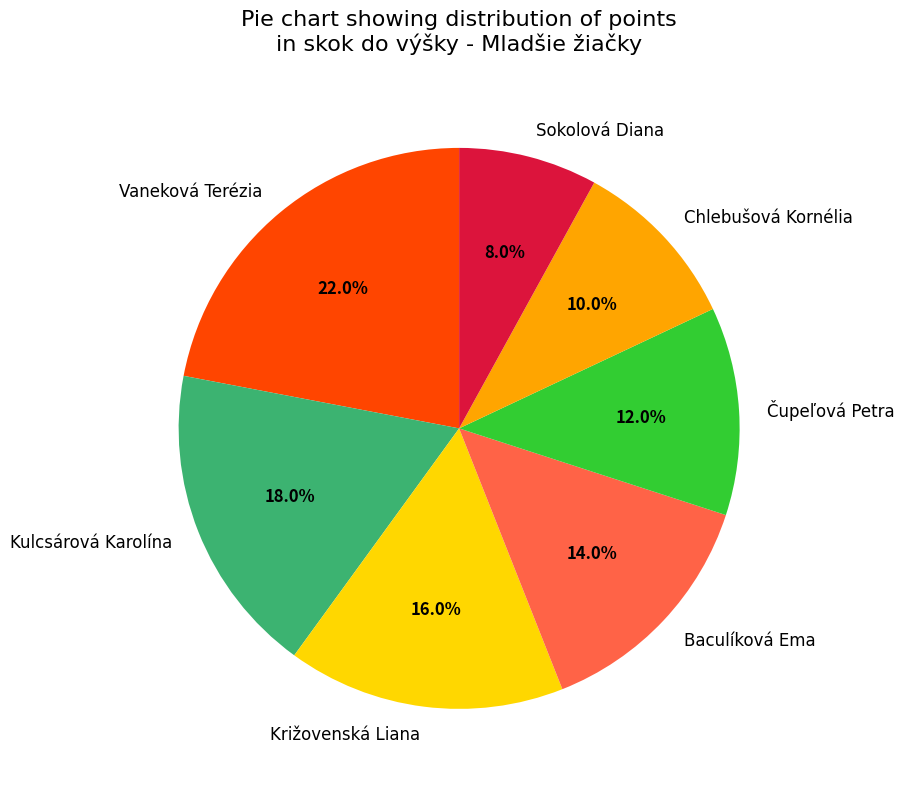

Rank the categories by value from highest to lowest.

Vaneková Terézia, Kulcsárová Karolína, Križovenská Liana, Baculíková Ema, Čupeľová Petra, Chlebušová Kornélia, Sokolová Diana